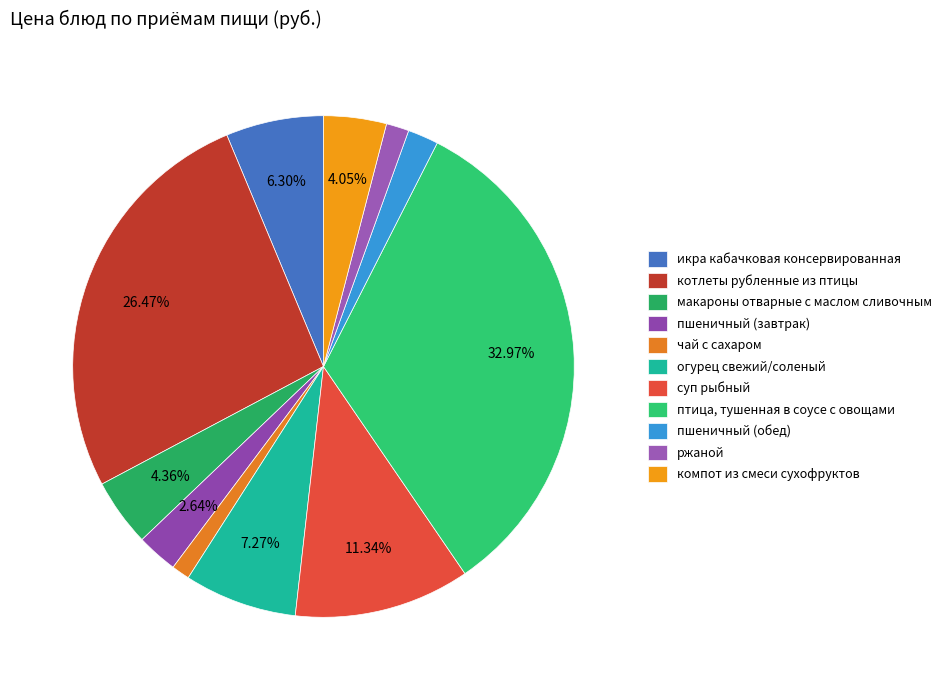

What portion of the pie excludes суп рыбный?

88.7%